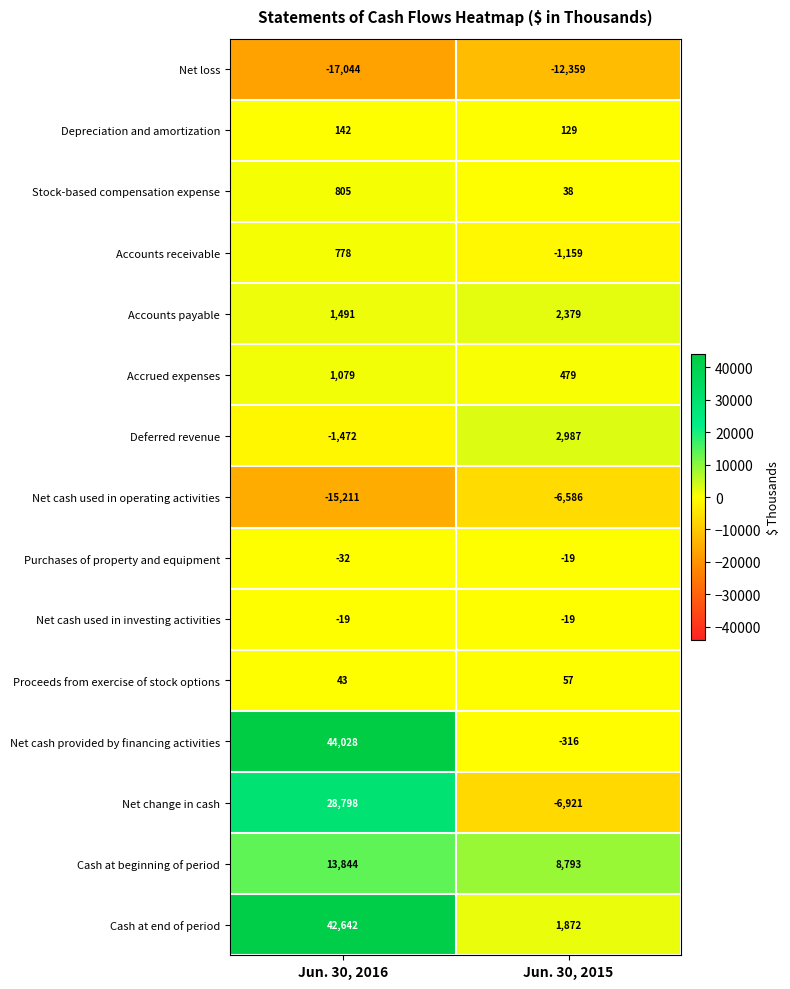

Reading left to right, transcribe all the data shown in this chart.

Net loss: Jun. 30, 2016=-17044	Jun. 30, 2015=-12359
Depreciation and amortization: Jun. 30, 2016=142	Jun. 30, 2015=129
Stock-based compensation expense: Jun. 30, 2016=805	Jun. 30, 2015=38
Accounts receivable: Jun. 30, 2016=778	Jun. 30, 2015=-1159
Accounts payable: Jun. 30, 2016=1491	Jun. 30, 2015=2379
Accrued expenses: Jun. 30, 2016=1079	Jun. 30, 2015=479
Deferred revenue: Jun. 30, 2016=-1472	Jun. 30, 2015=2987
Net cash used in operating activities: Jun. 30, 2016=-15211	Jun. 30, 2015=-6586
Purchases of property and equipment: Jun. 30, 2016=-32	Jun. 30, 2015=-19
Net cash used in investing activities: Jun. 30, 2016=-19	Jun. 30, 2015=-19
Proceeds from exercise of stock options: Jun. 30, 2016=43	Jun. 30, 2015=57
Net cash provided by financing activities: Jun. 30, 2016=44028	Jun. 30, 2015=-316
Net change in cash: Jun. 30, 2016=28798	Jun. 30, 2015=-6921
Cash at beginning of period: Jun. 30, 2016=13844	Jun. 30, 2015=8793
Cash at end of period: Jun. 30, 2016=42642	Jun. 30, 2015=1872